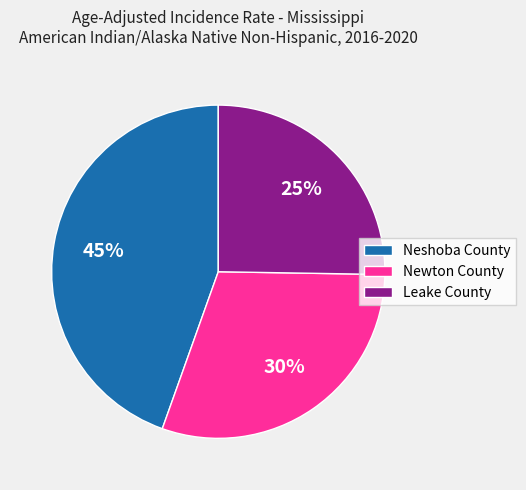

Is it true that Leake County is 25% of the pie?

True